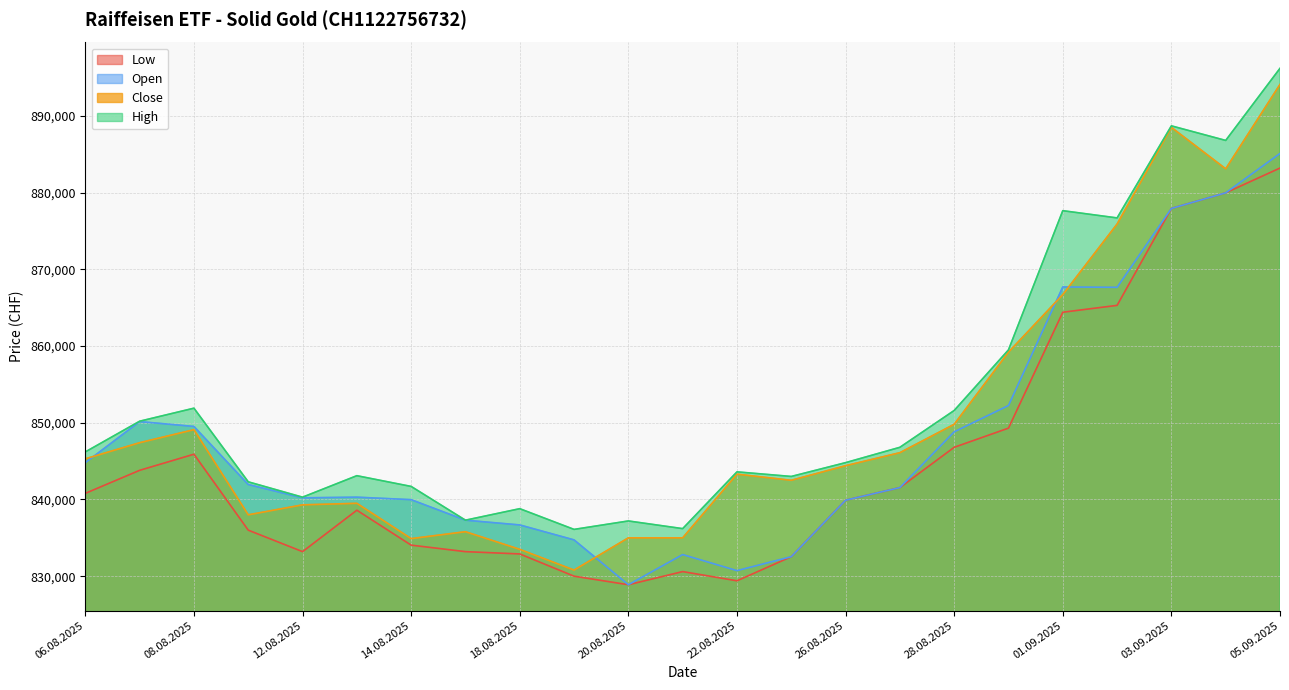

How many lines are shown in the chart?

4